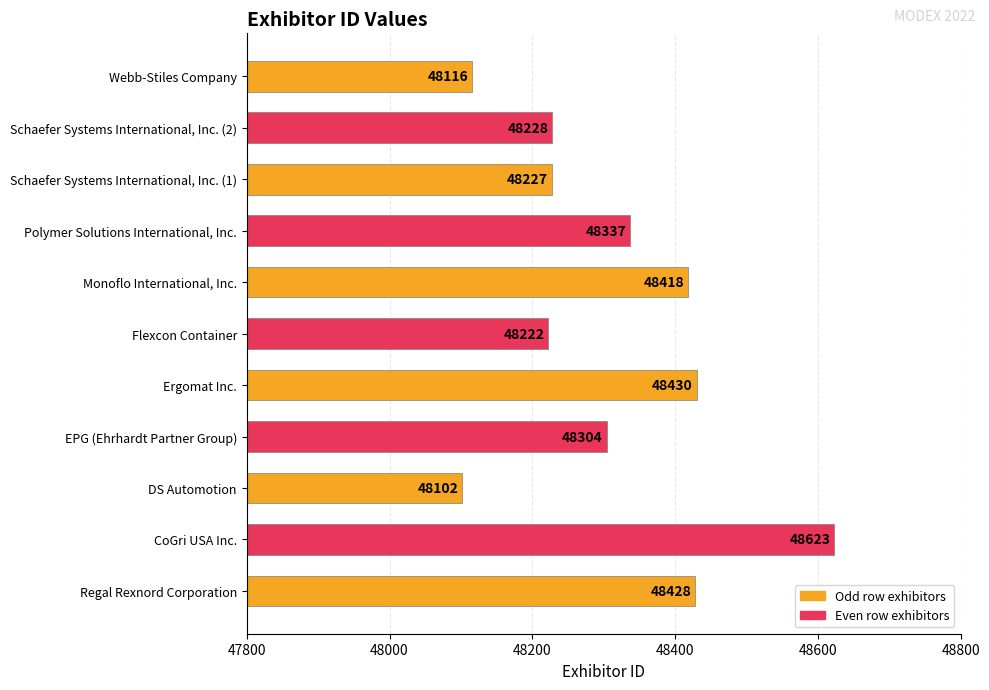

Does the chart contain any negative values?

No